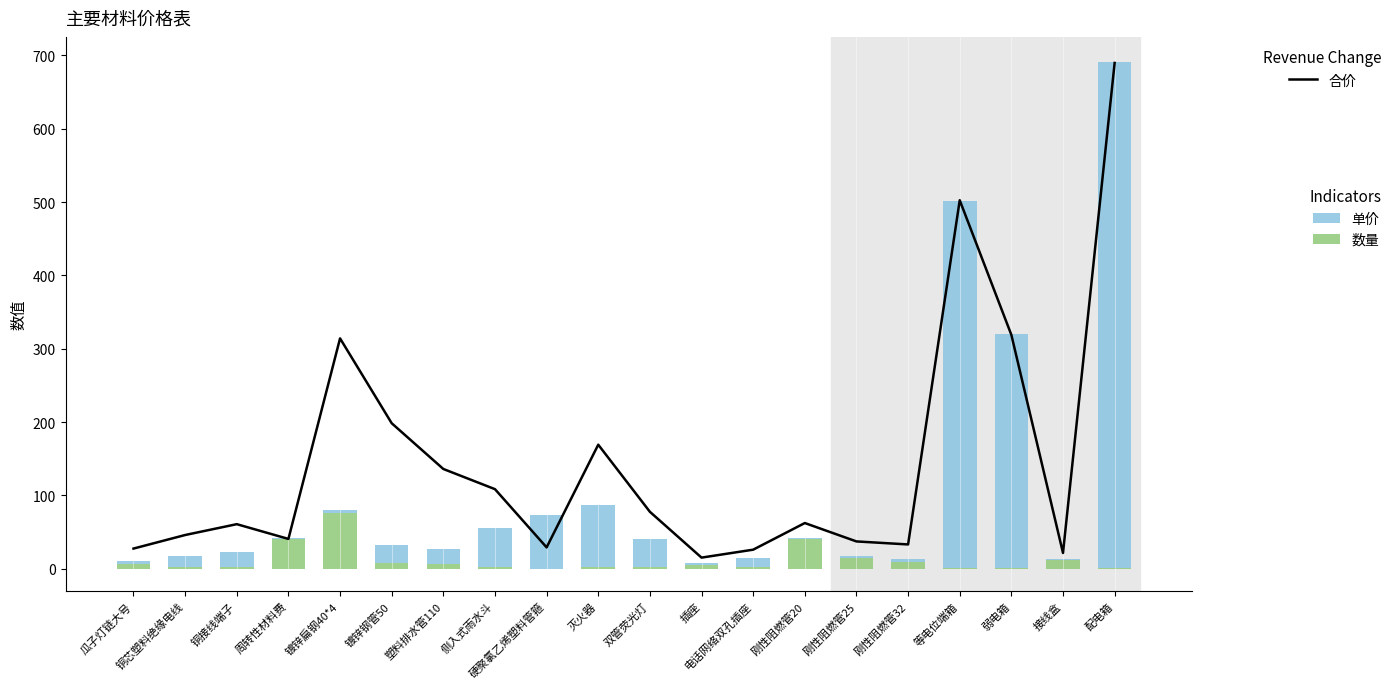

Read the 合价 value at 刚性阻燃管20.

62.4